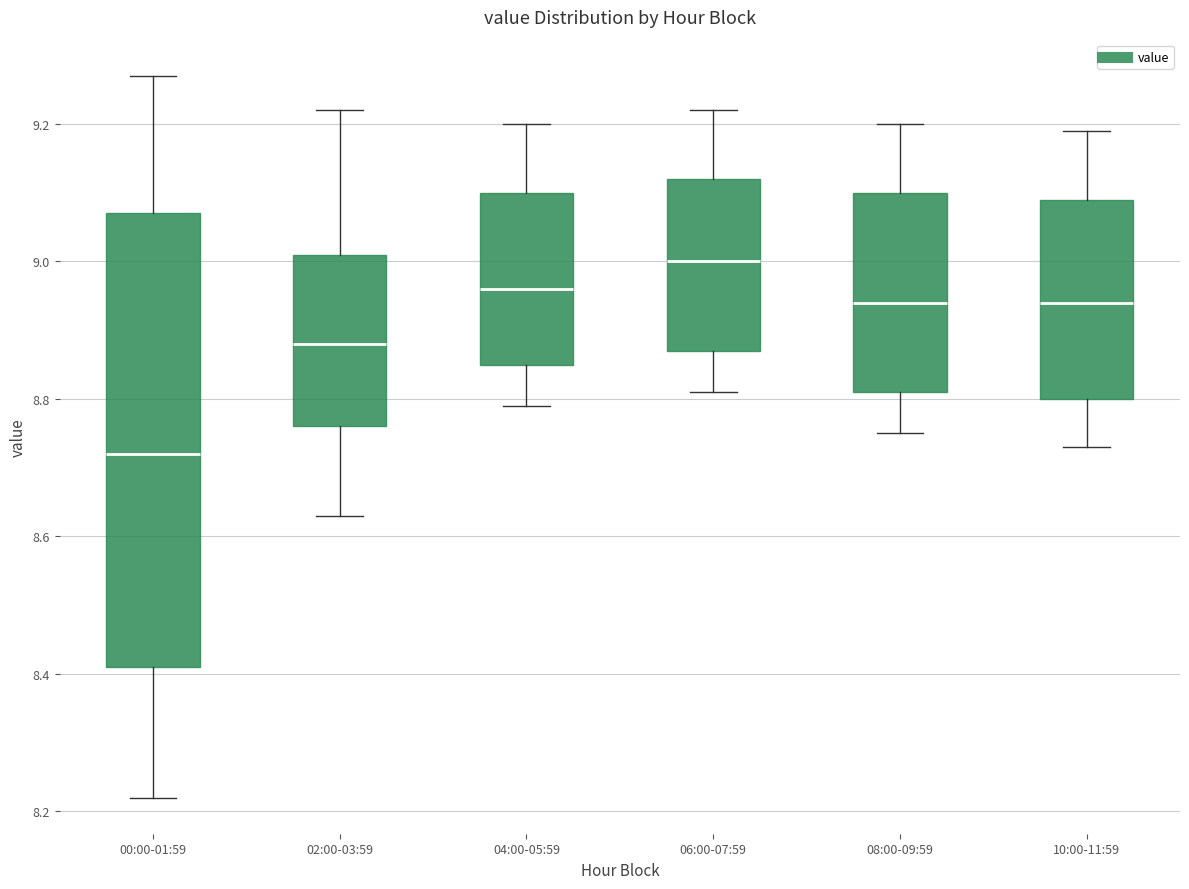

Reading left to right, read every box against the y-axis: the position of its median line, the range the box covers, and the ends of its whiskers. The values are not printed on the chart, so give them approximately, as read against the axis.

00:00-01:59: median 8.72, box 8.42 to 9.08, whiskers 8.22 to 9.28
02:00-03:59: median 8.88, box 8.76 to 9.02, whiskers 8.64 to 9.22
04:00-05:59: median 8.96, box 8.86 to 9.10, whiskers 8.80 to 9.20
06:00-07:59: median 9.00, box 8.88 to 9.12, whiskers 8.82 to 9.22
08:00-09:59: median 8.94, box 8.82 to 9.10, whiskers 8.76 to 9.20
10:00-11:59: median 8.94, box 8.80 to 9.10, whiskers 8.74 to 9.20